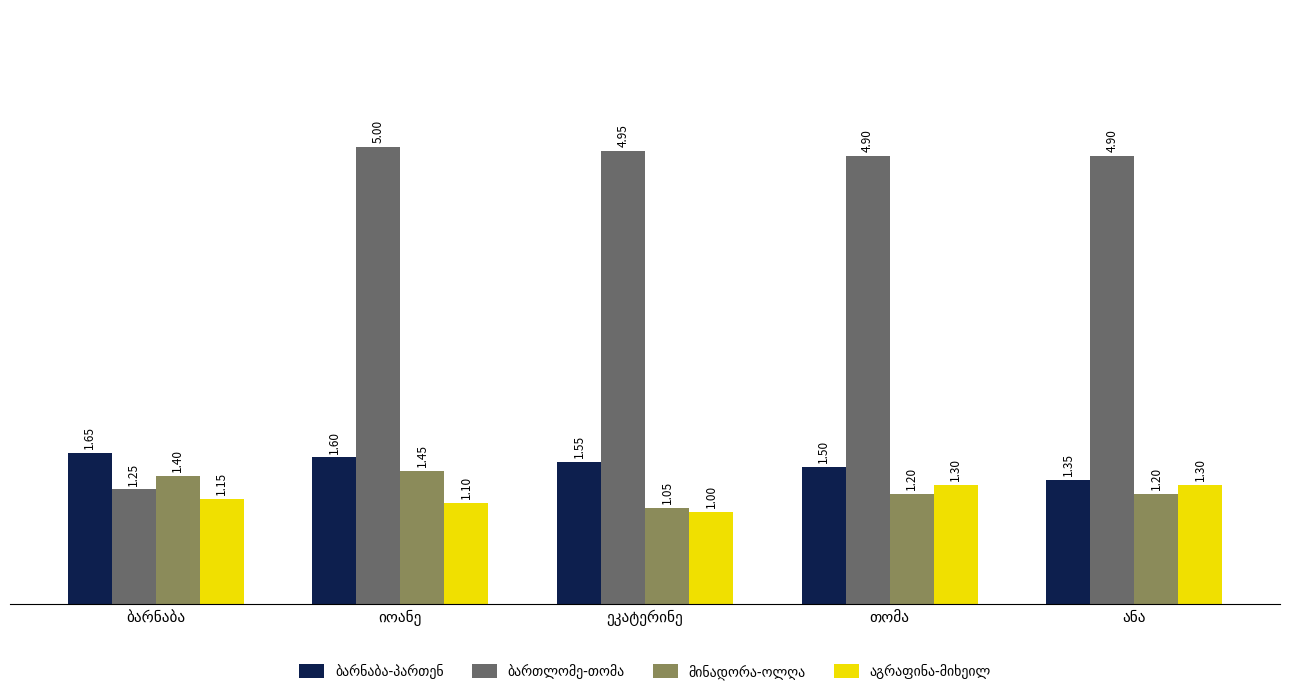

What is the maximum value shown in the chart?

5.0